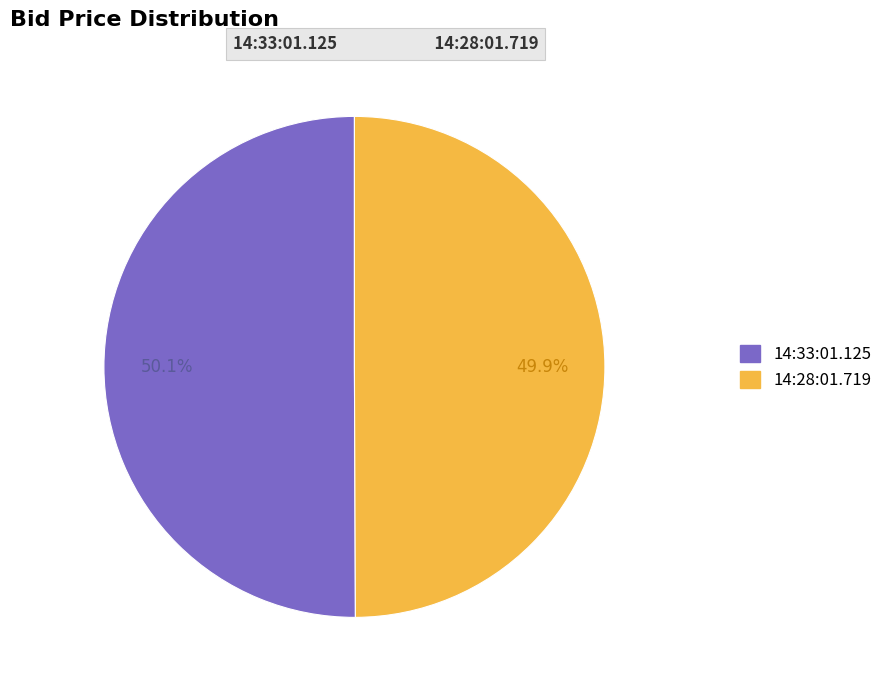

How many slices are in this pie chart?

2